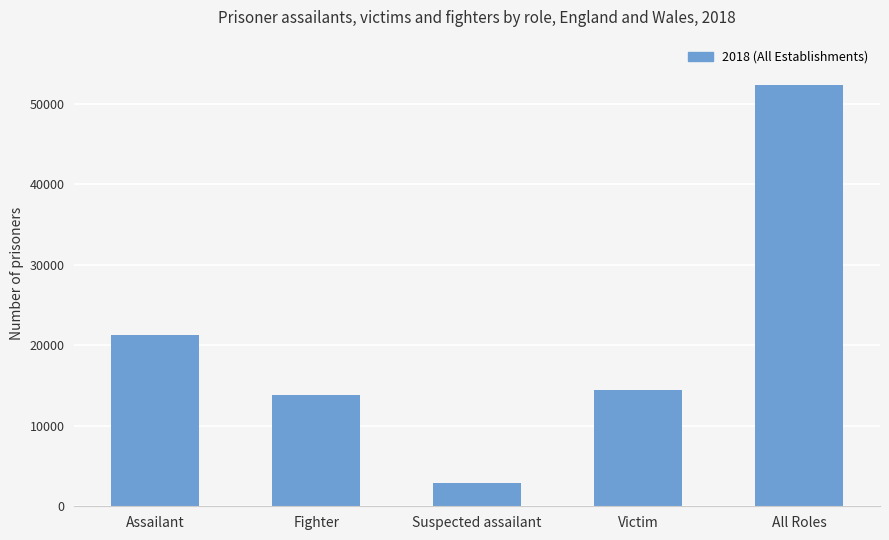

Are the bars grouped side by side (vs. stacked)?

No